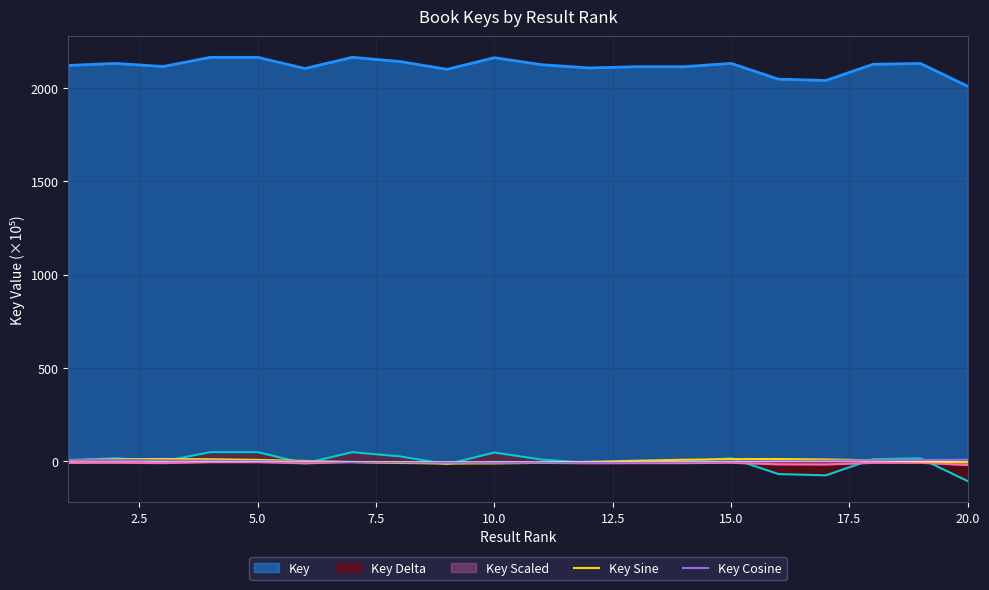

How many intersections are there between Key Cosine and Key Sine?

4